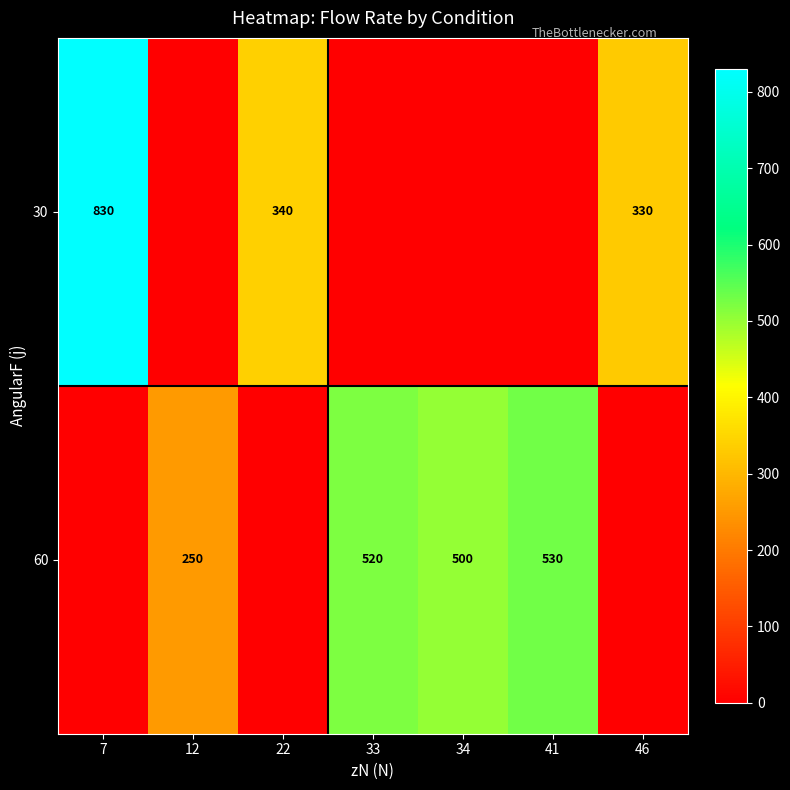

True or false: 60 has a value of 530 at 41.

True